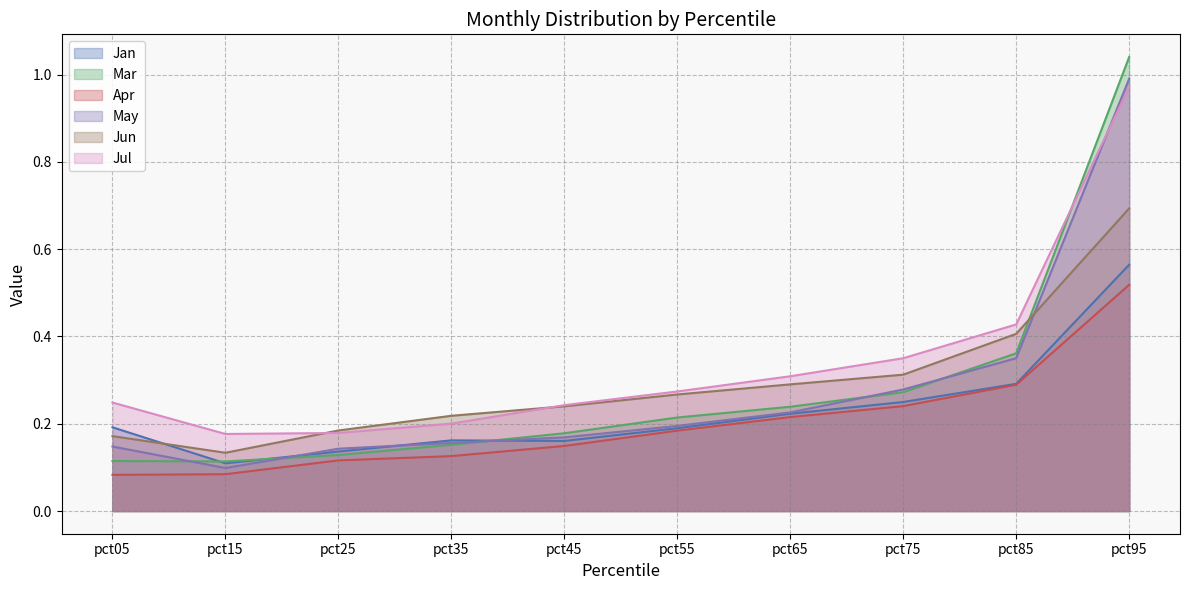

Reading left to right, extract all data points from this chart.

Jan: pct05=0.2	pct15=0.1	pct25=0.1	pct35=0.2	pct45=0.2	pct55=0.2	pct65=0.2	pct75=0.2	pct85=0.3	pct95=0.6
Mar: pct05=0.1	pct15=0.1	pct25=0.1	pct35=0.2	pct45=0.2	pct55=0.2	pct65=0.2	pct75=0.3	pct85=0.4	pct95=1.0
Apr: pct05=0.1	pct15=0.1	pct25=0.1	pct35=0.1	pct45=0.1	pct55=0.2	pct65=0.2	pct75=0.2	pct85=0.3	pct95=0.5
May: pct05=0.1	pct15=0.1	pct25=0.1	pct35=0.2	pct45=0.2	pct55=0.2	pct65=0.2	pct75=0.3	pct85=0.4	pct95=1.0
Jun: pct05=0.2	pct15=0.1	pct25=0.2	pct35=0.2	pct45=0.2	pct55=0.3	pct65=0.3	pct75=0.3	pct85=0.4	pct95=0.7
Jul: pct05=0.2	pct15=0.2	pct25=0.2	pct35=0.2	pct45=0.2	pct55=0.3	pct65=0.3	pct75=0.4	pct85=0.4	pct95=1.0